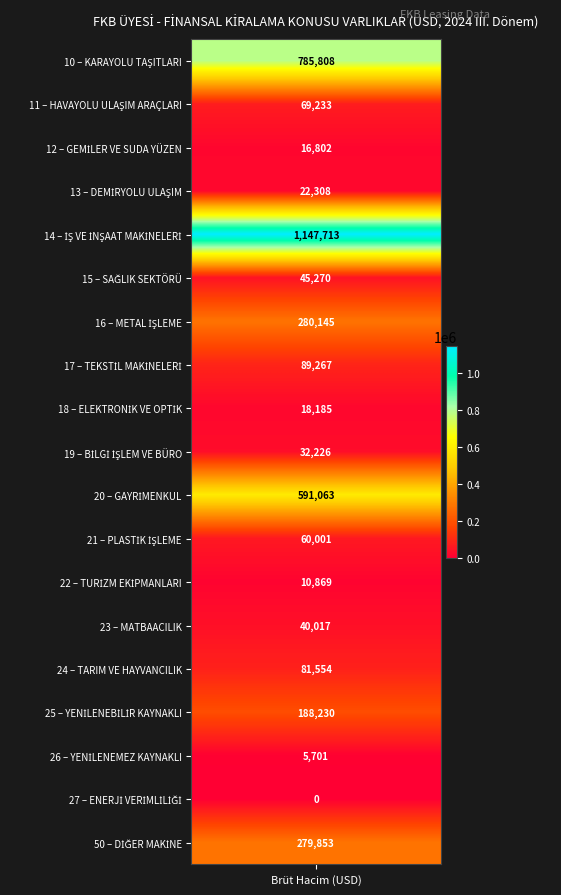

Which has a higher value, 23 or 18?

23